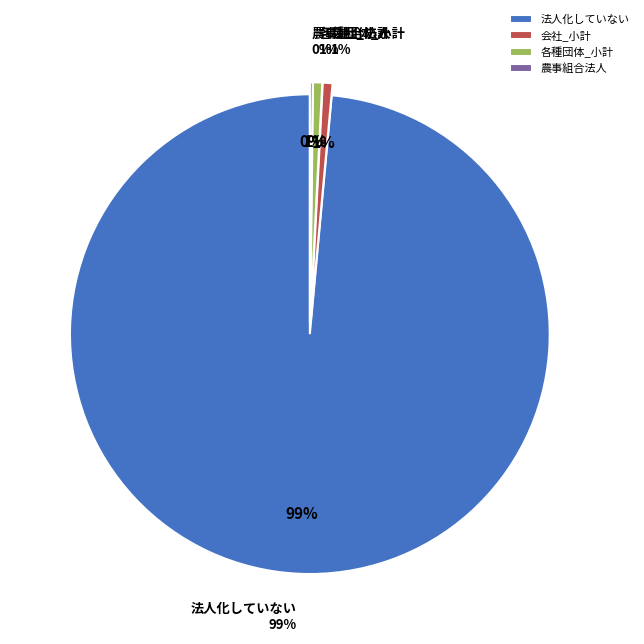

How many segments does this pie chart have?

4